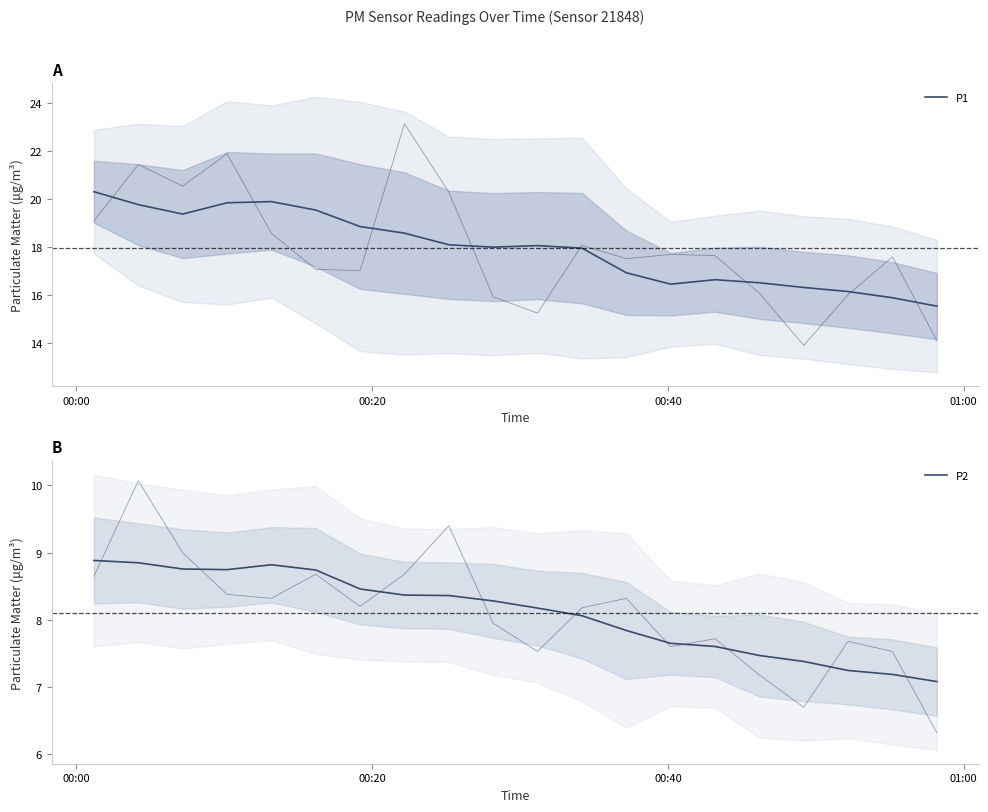

Reading right to left, transcribe all the data shown in this chart.

P1: 15.5	15.9	16.1	16.3	16.5	16.6	16.5	16.9	18.0	18.1	18.0	18.1	18.6	18.9	19.6	19.9	19.9	19.4	19.8	20.3
P2: 7.1	7.2	7.2	7.4	7.5	7.6	7.7	7.8	8.1	8.2	8.3	8.4	8.4	8.5	8.7	8.8	8.7	8.8	8.8	8.9